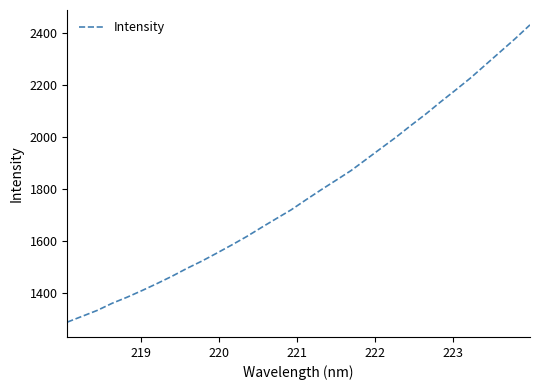

What is the smallest value displayed?

1288.0